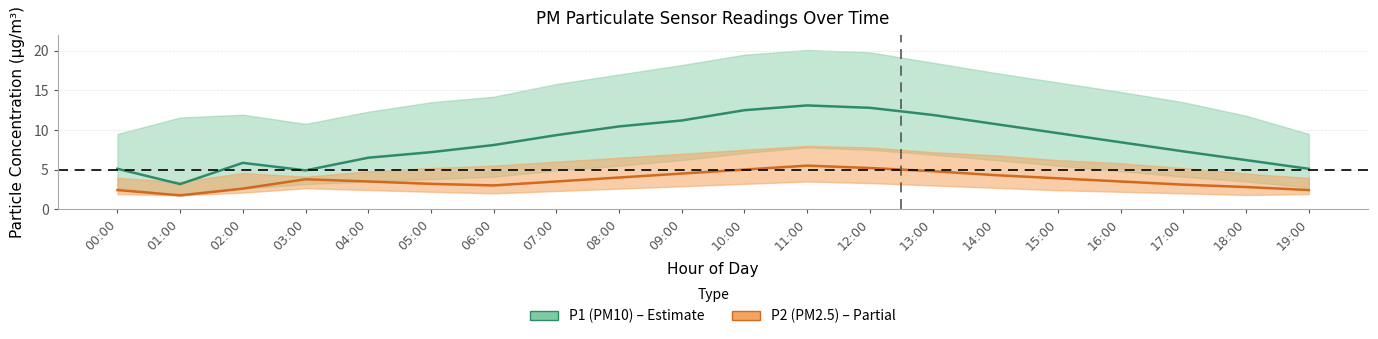

The P1 (PM10) series shows 11.9 at 06:00. True or false?

False